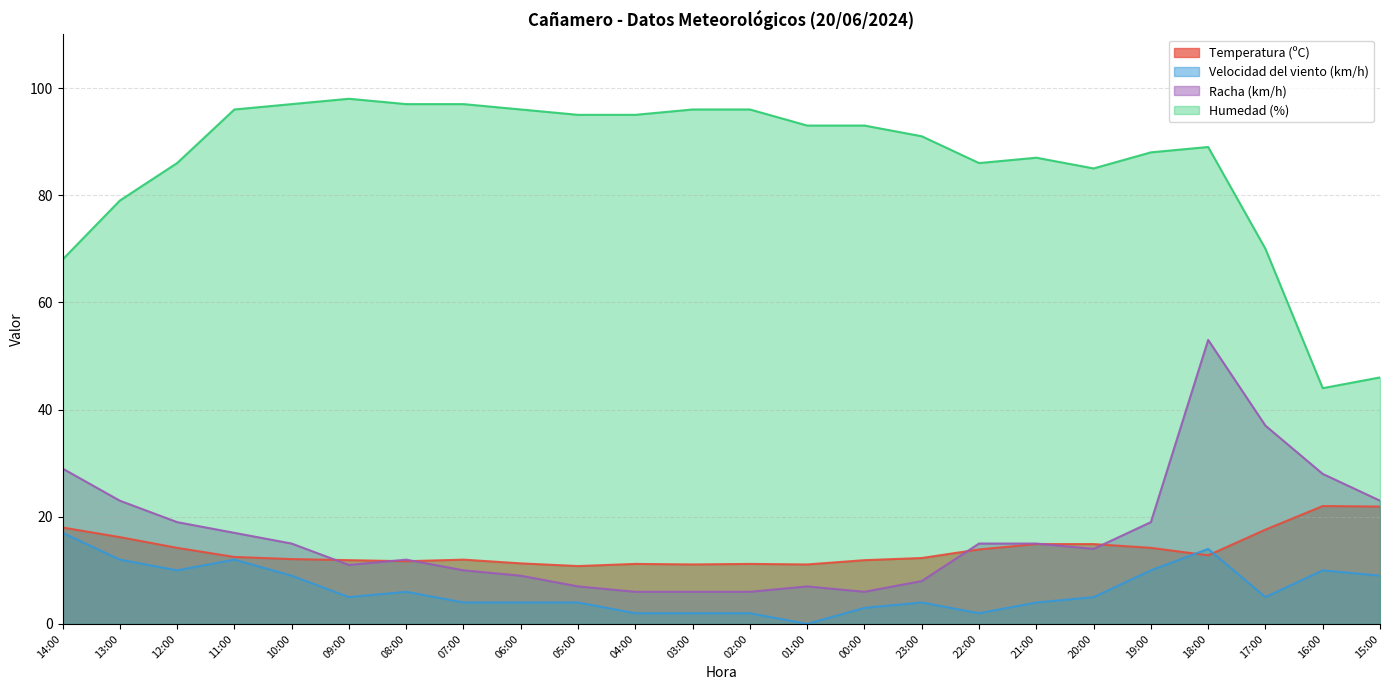

What are all the series names shown in the legend?

Temperatura (ºC), Velocidad del viento (km/h), Racha (km/h), Humedad (%)